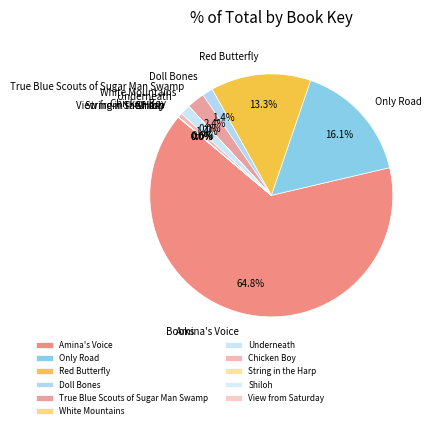

To the nearest percent, what is the difference between the largest and smallest slice percentages?

65%